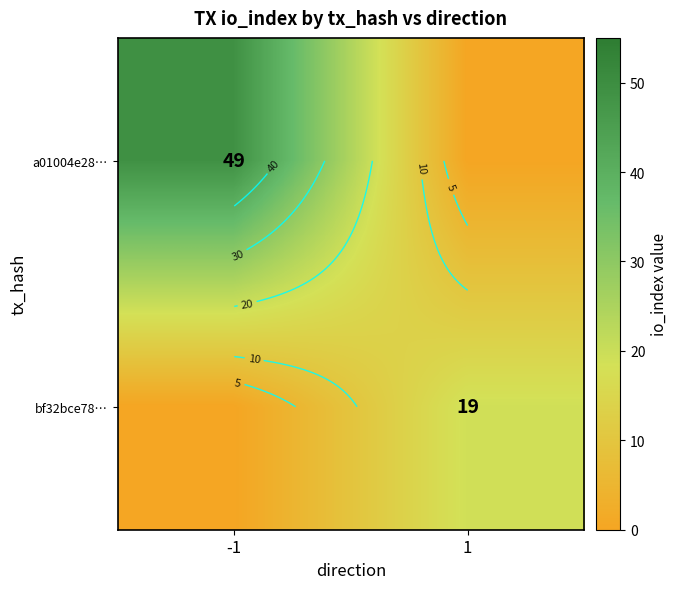

Is it true that a01004e28… equals 49 at -1?

True